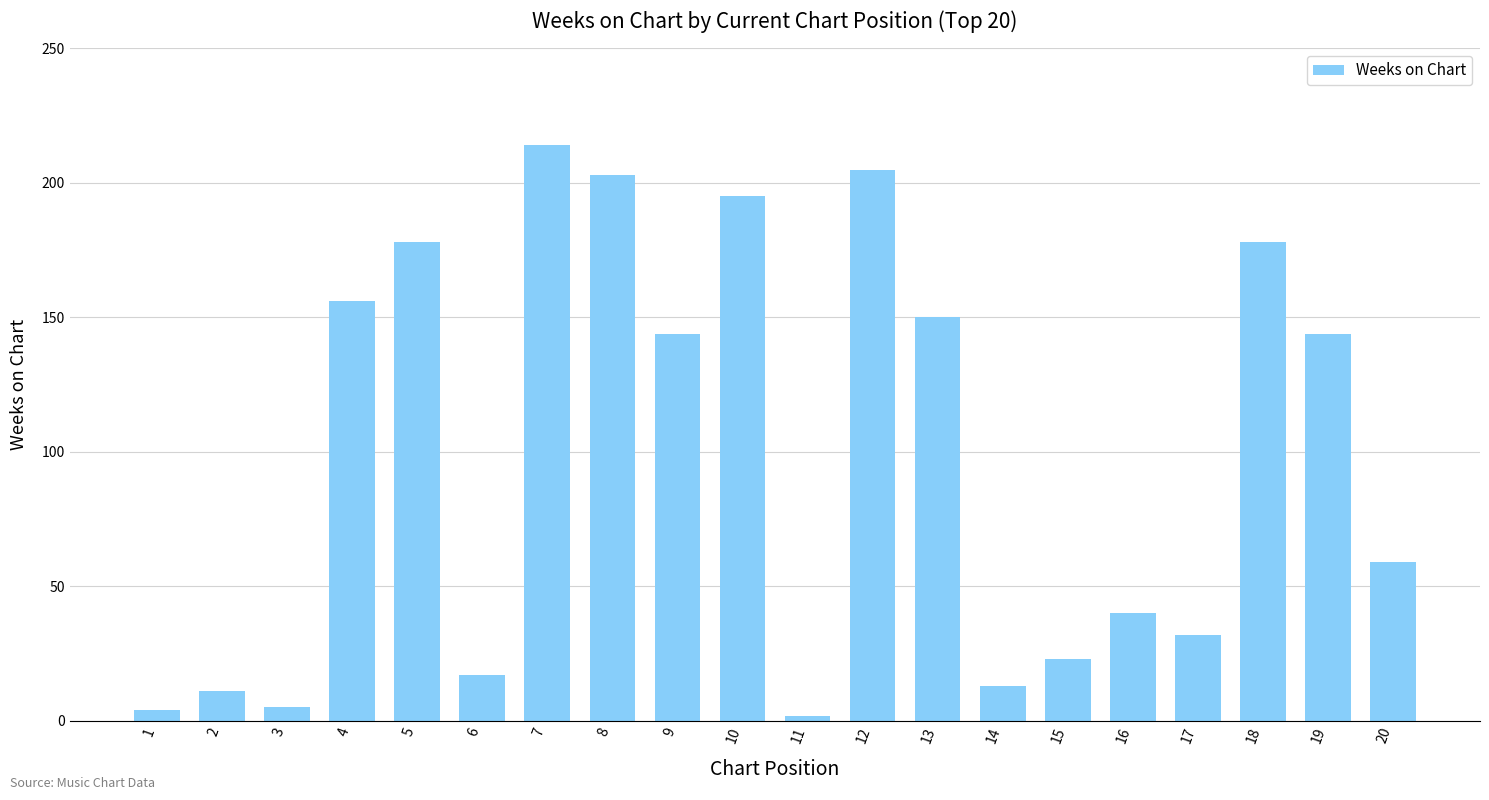

Which category has the highest value across all series?

7